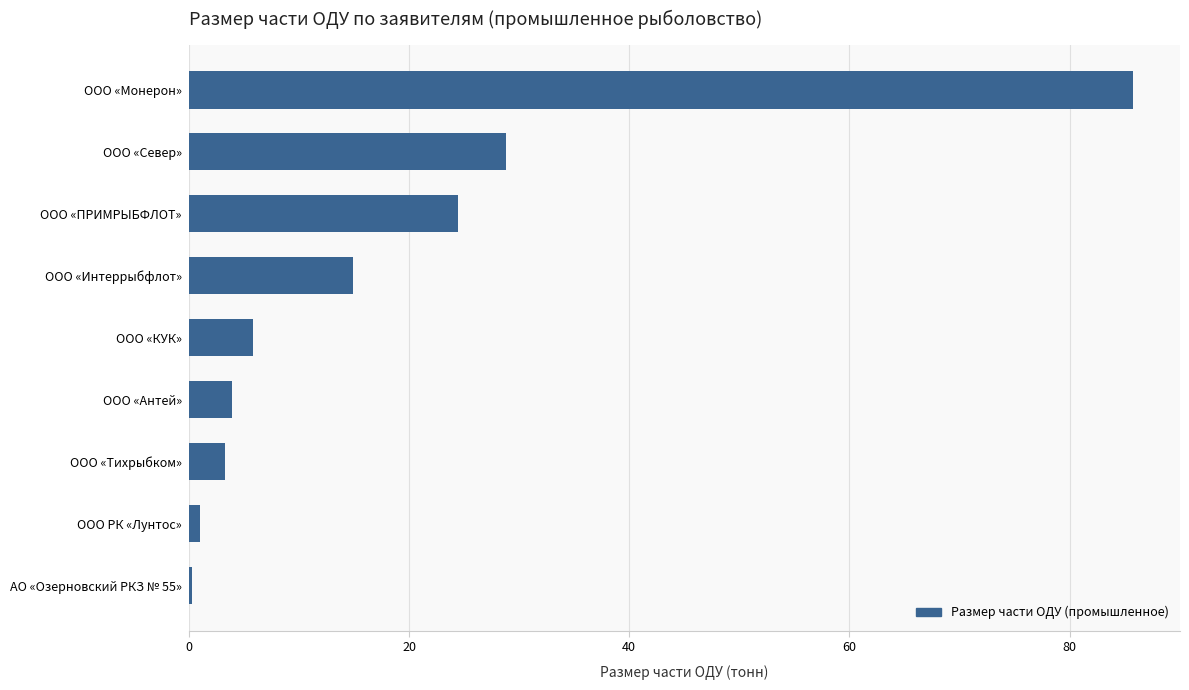

Reading bottom to top, extract all data points from this chart.

АО «Озерновский РКЗ № 55»=0.3	ООО РК «Лунтос»=1.0	ООО «Тихрыбком»=3.3	ООО «Антей»=3.9	ООО «КУК»=5.8	ООО «Интеррыбфлот»=14.9	ООО «ПРИМРЫБФЛОТ»=24.5	ООО «Север»=28.8	ООО «Монерон»=85.8